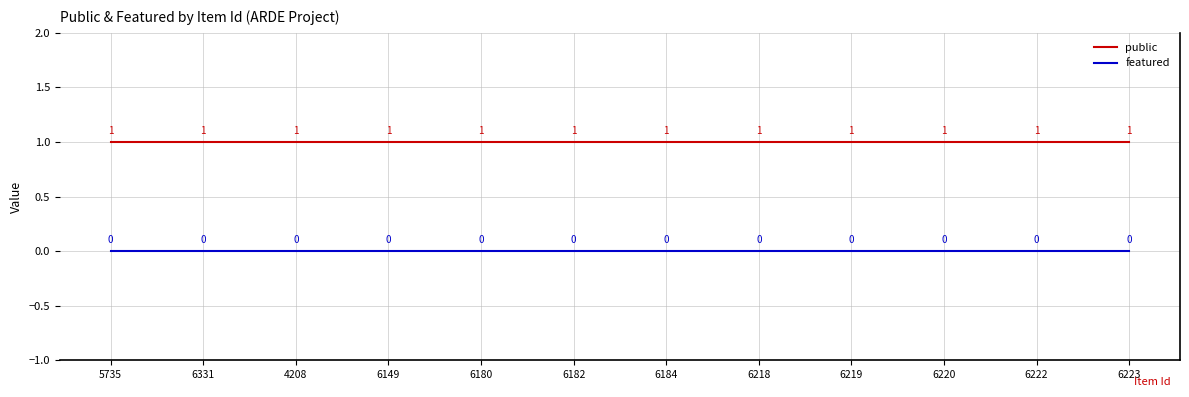

True or false: featured has more than 2 interior local peaks.

False